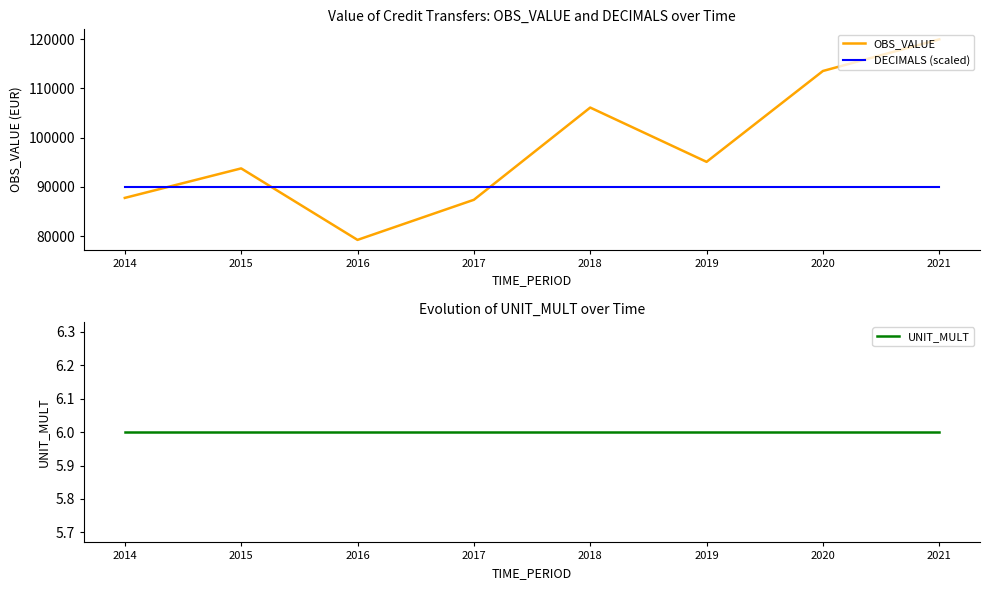

True or false: DECIMALS (scaled) and UNIT_MULT intersect in this chart.

False